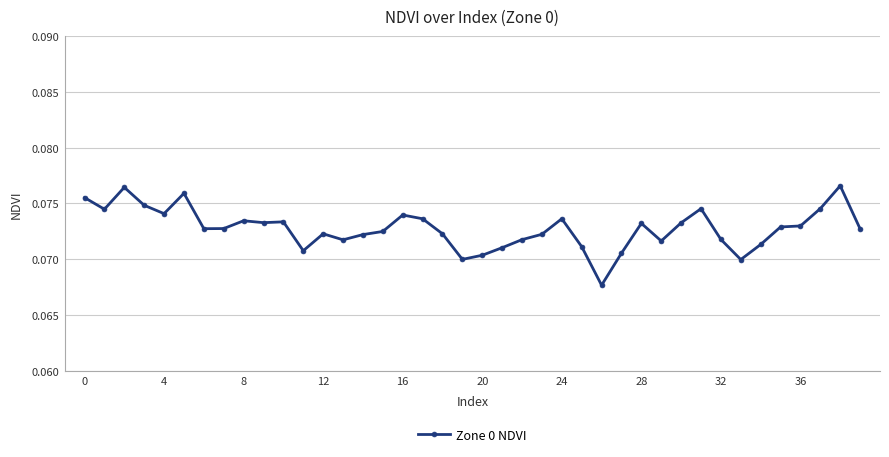

True or false: there are more than 0 points higher than both neighbors.

True